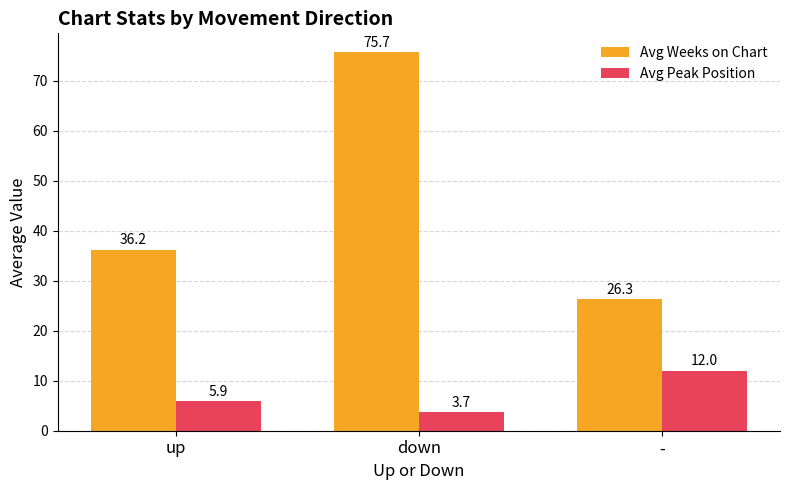

What is the difference between the highest and lowest values at up?

30.3